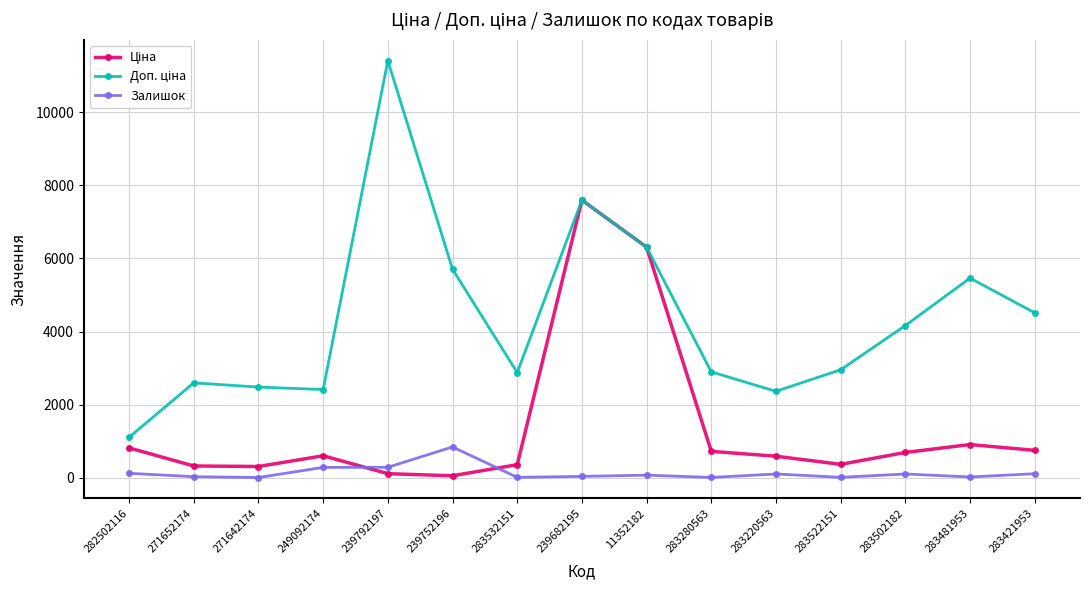

At which category is the sum across all series the highest?

239682195